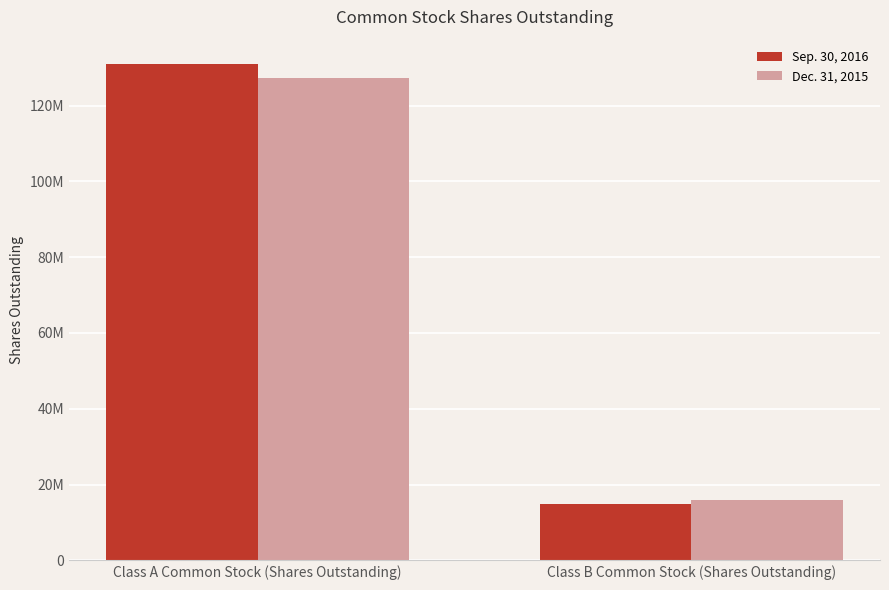

Reading left to right, list all the values displayed in this chart.

Sep. 30, 2016: Class A Common Stock (Shares Outstanding)=130855190	Class B Common Stock (Shares Outstanding)=14802481
Dec. 31, 2015: Class A Common Stock (Shares Outstanding)=127371478	Class B Common Stock (Shares Outstanding)=15870356